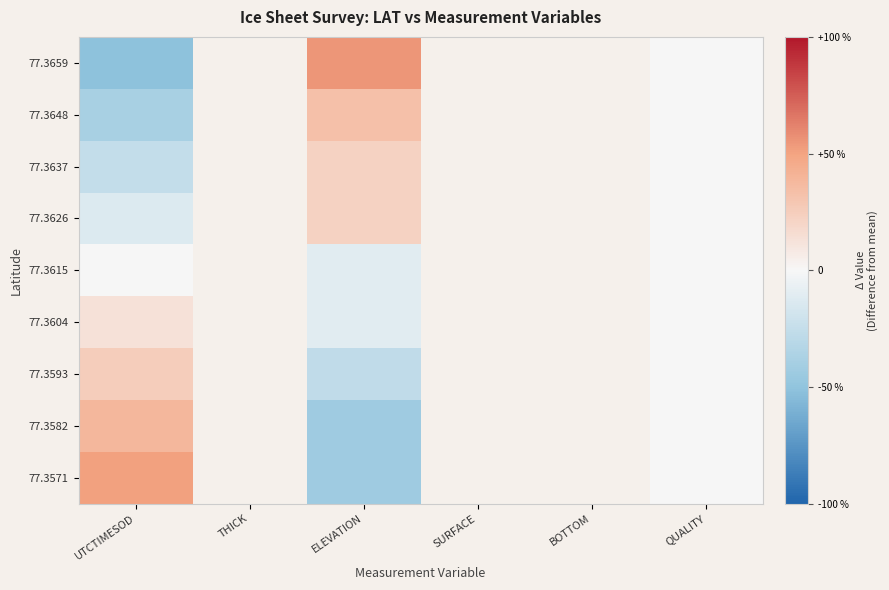

The 77.3582 series shows -32.0 at QUALITY. True or false?

False